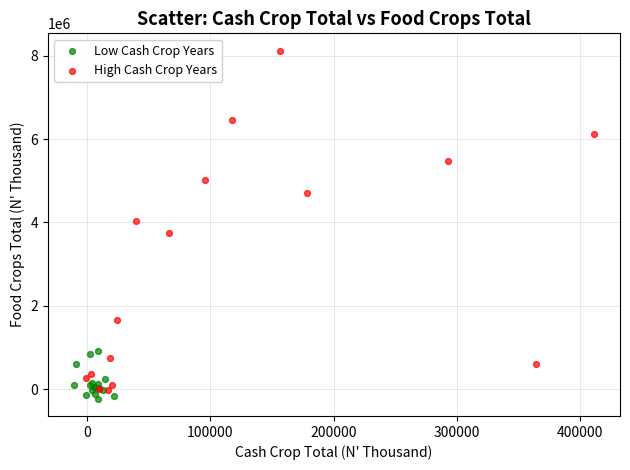

Which series has the widest spread of Y values?

High Cash Crop Years